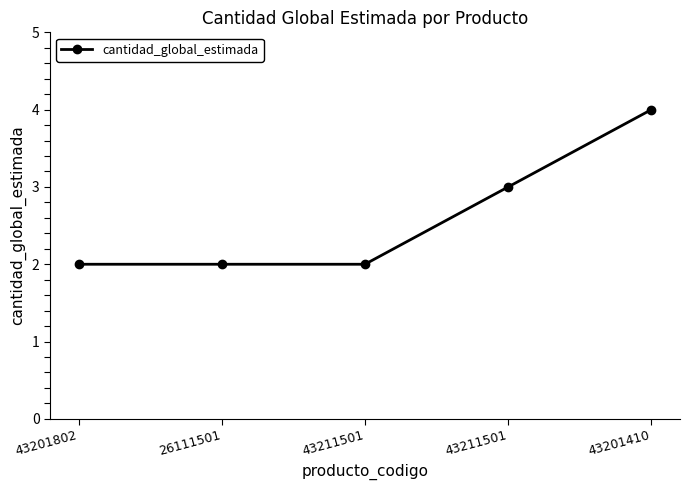

Does the chart display data point markers on the line(s)?

Yes